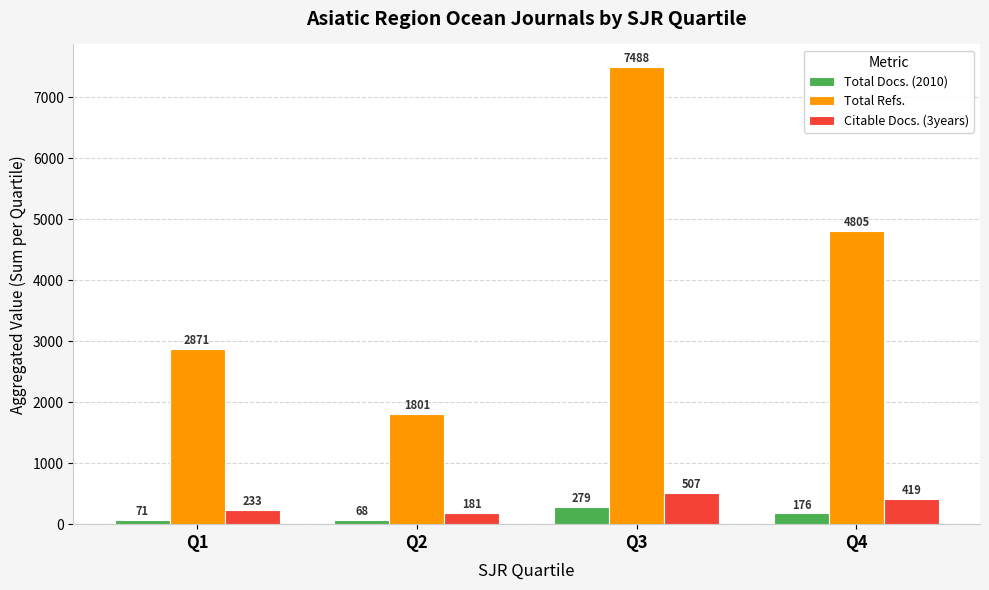

What is the difference between the maximum and minimum values in the Total Refs. series?

5687